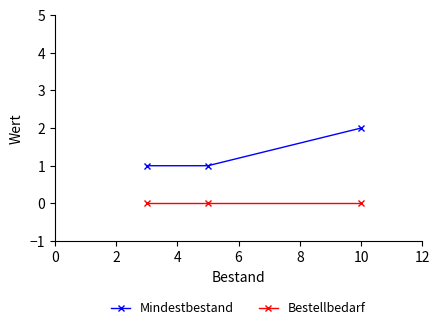

Reading right to left, list all the values displayed in this chart.

Mindestbestand: 2	1	1
Bestellbedarf: 0	0	0